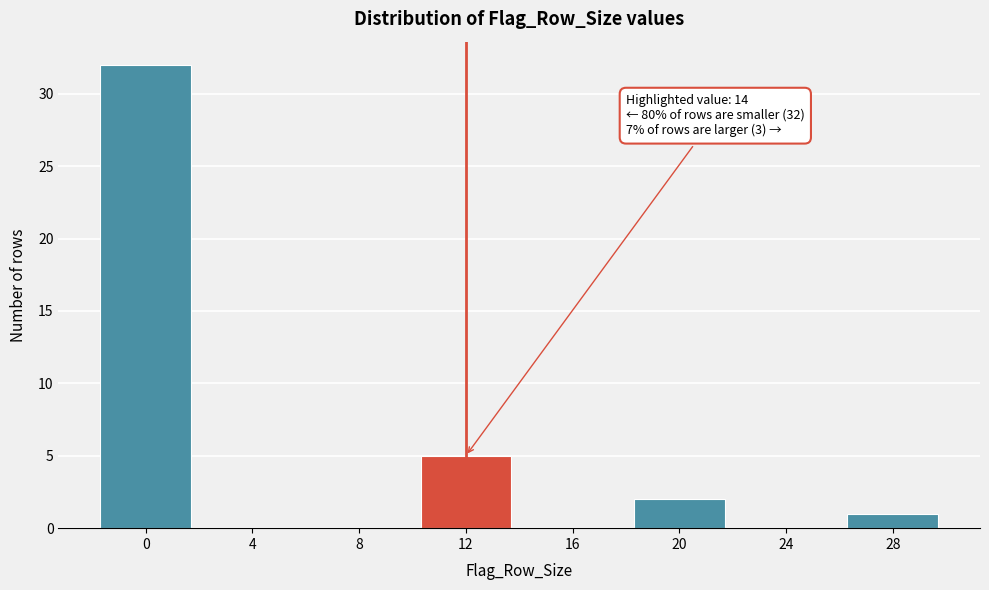

Reading left to right, list all the values displayed in this chart.

0=32	4=0	8=0	12=5	16=0	20=2	24=0	28=1